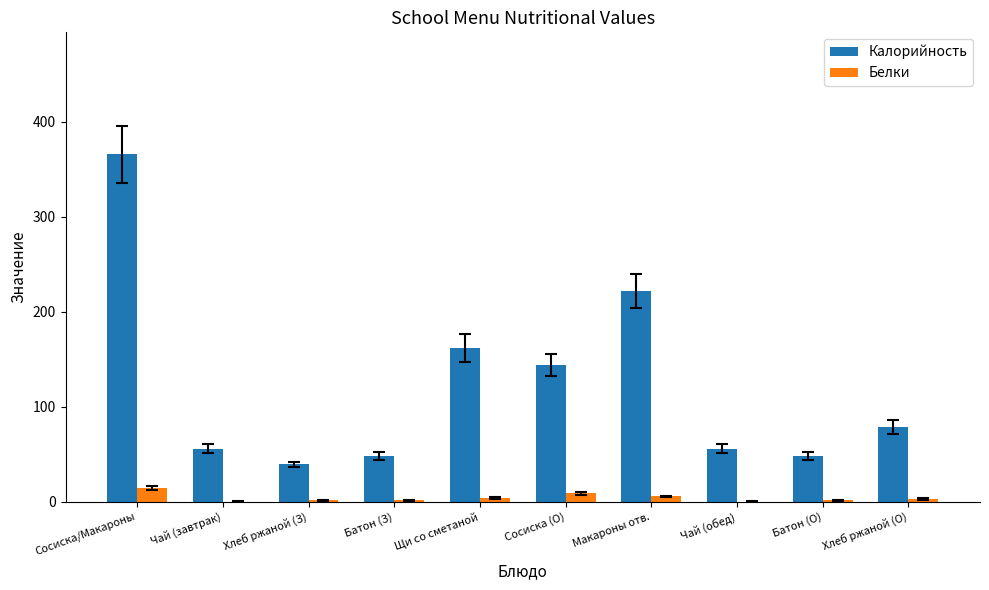

How many data points does each series have?

10